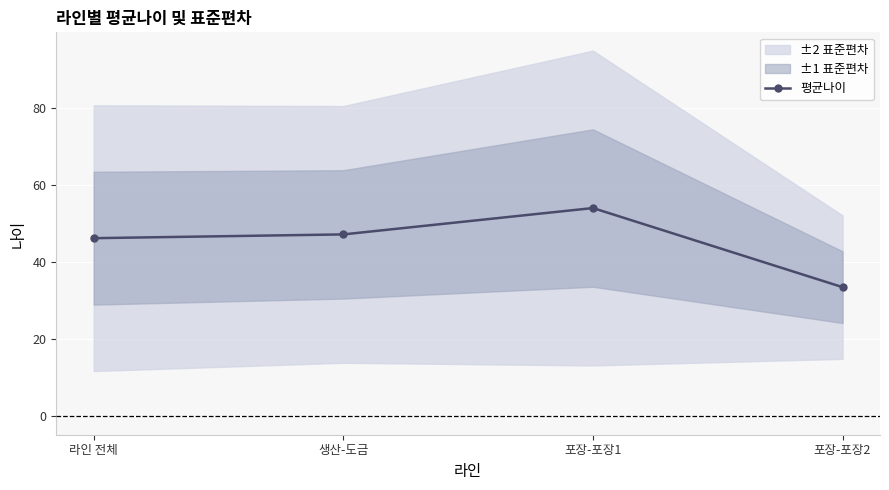

List the labels in order of value, largest first.

포장-포장1, 생산-도금, 라인 전체, 포장-포장2